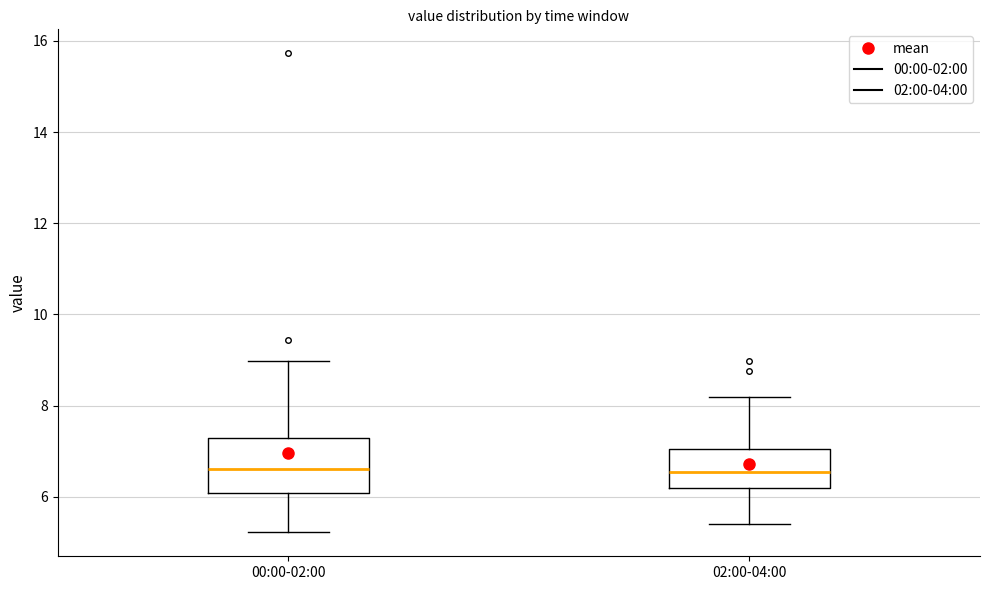

Reading left to right, read every box against the y-axis: the position of its median line, the range the box covers, and the ends of its whiskers. The values are not printed on the chart, so give them approximately, as read against the axis.

00:00-02:00: median 6.6, box 6.0 to 7.2, whiskers 5.2 to 9.0
02:00-04:00: median 6.6, box 6.2 to 7.0, whiskers 5.4 to 8.2